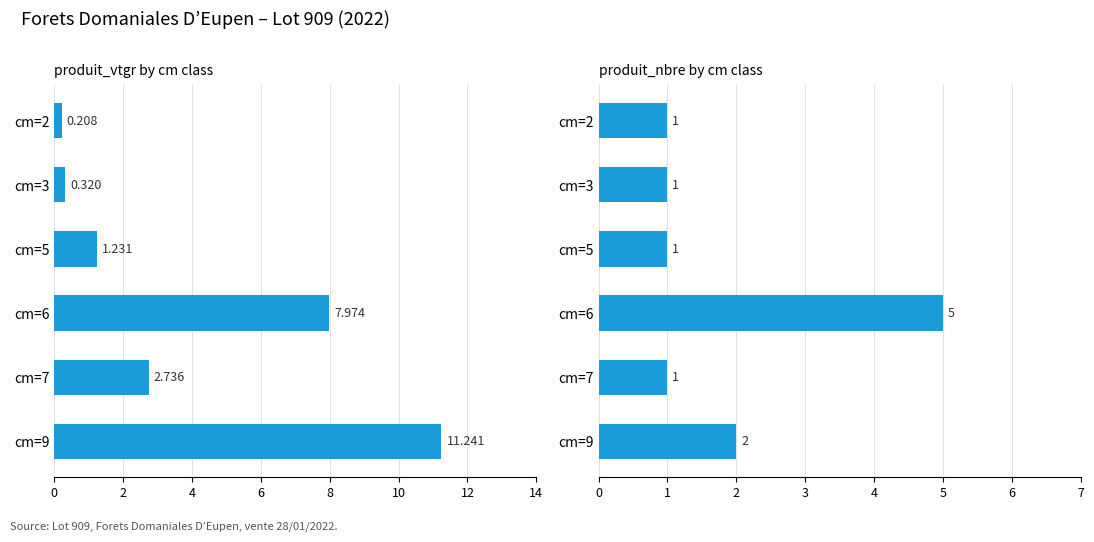

Which series has the largest total across all categories?

produit_vtgr